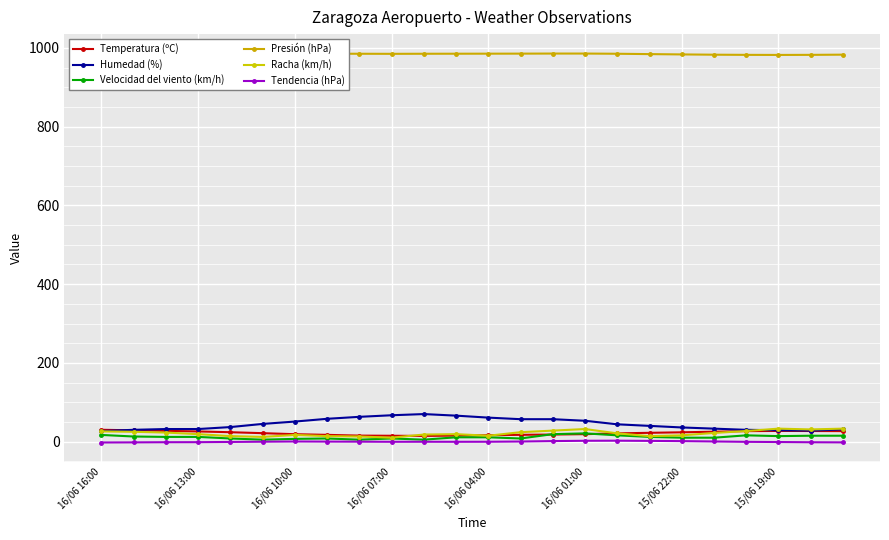

What is the maximum value for Racha (km/h)?

33.0